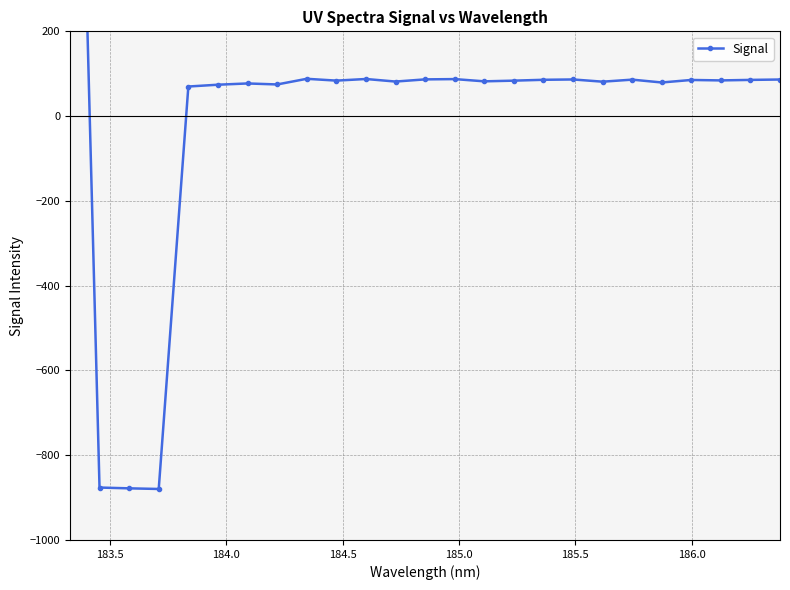

True or false: there are more than 1 points higher than both neighbors.

True